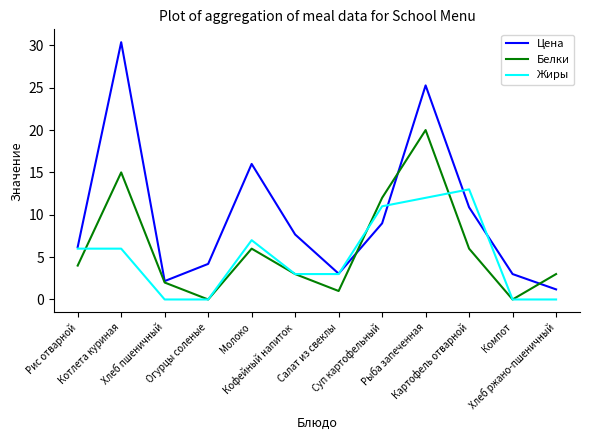

Which series has the largest total across all categories?

Цена